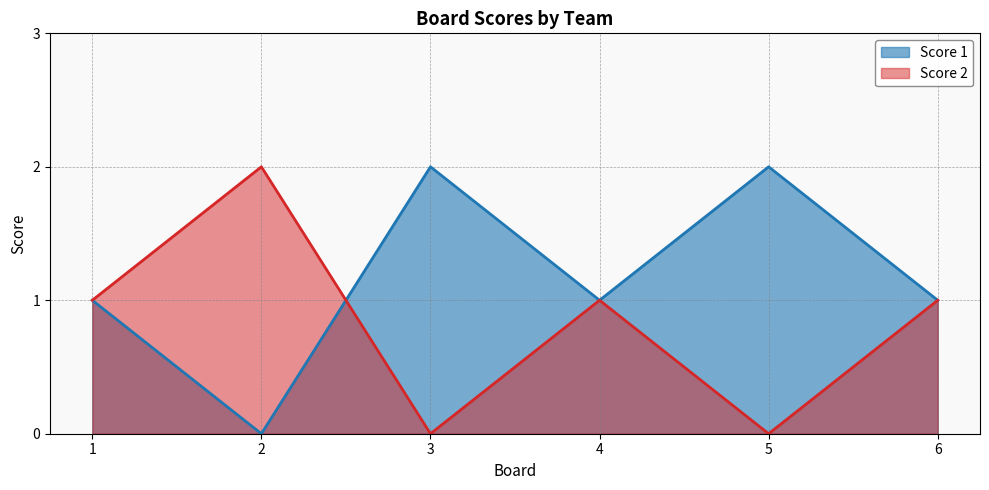

What is the approximate value of Score 1 at 3?

2